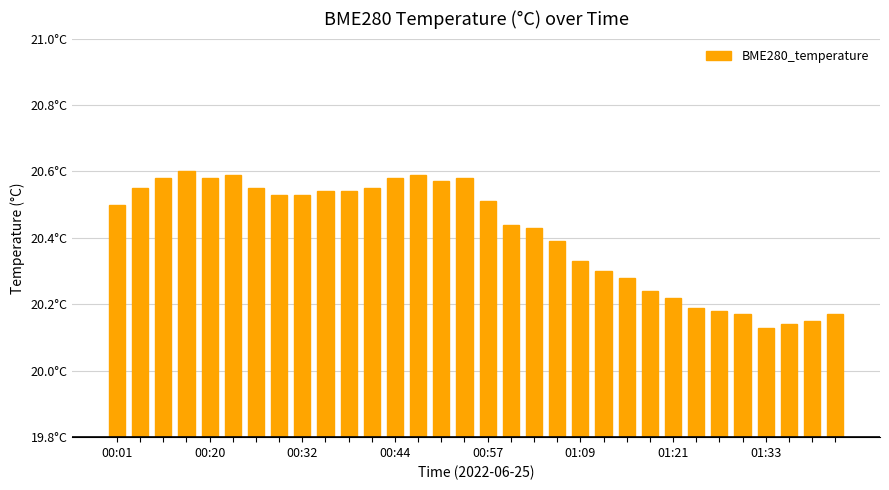

Are the bars horizontal?

No